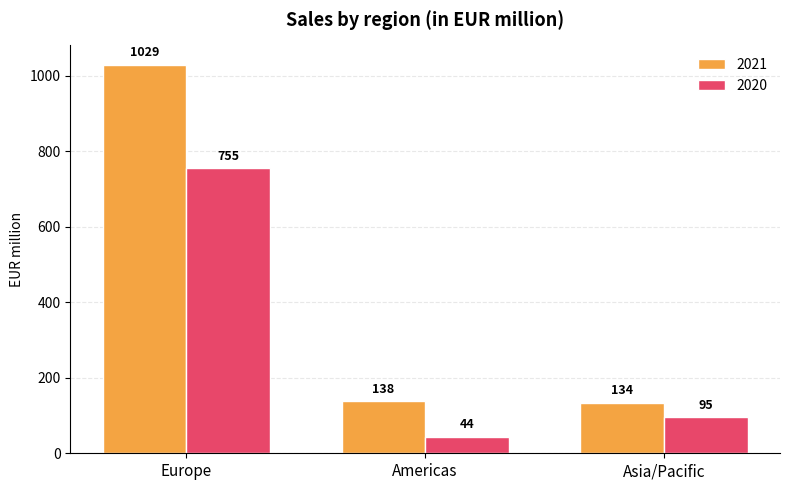

Reading left to right, what are all the values shown in this chart?

2021: Europe=1029	Americas=138	Asia/Pacific=134
2020: Europe=755	Americas=44	Asia/Pacific=95